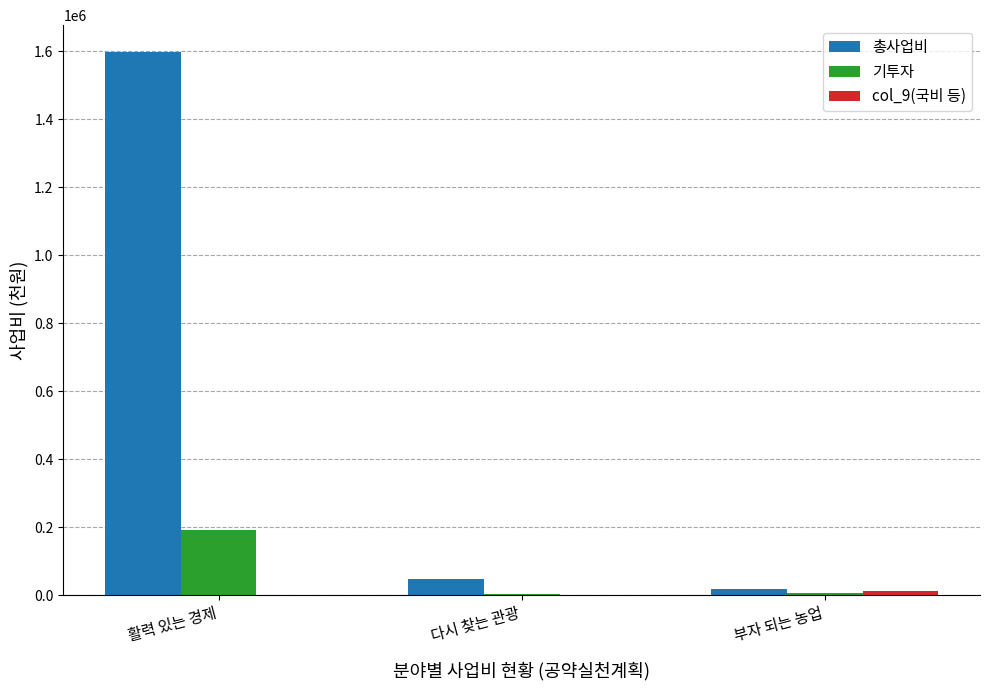

What is the total value across all series at 활력 있는 경제?

1788745